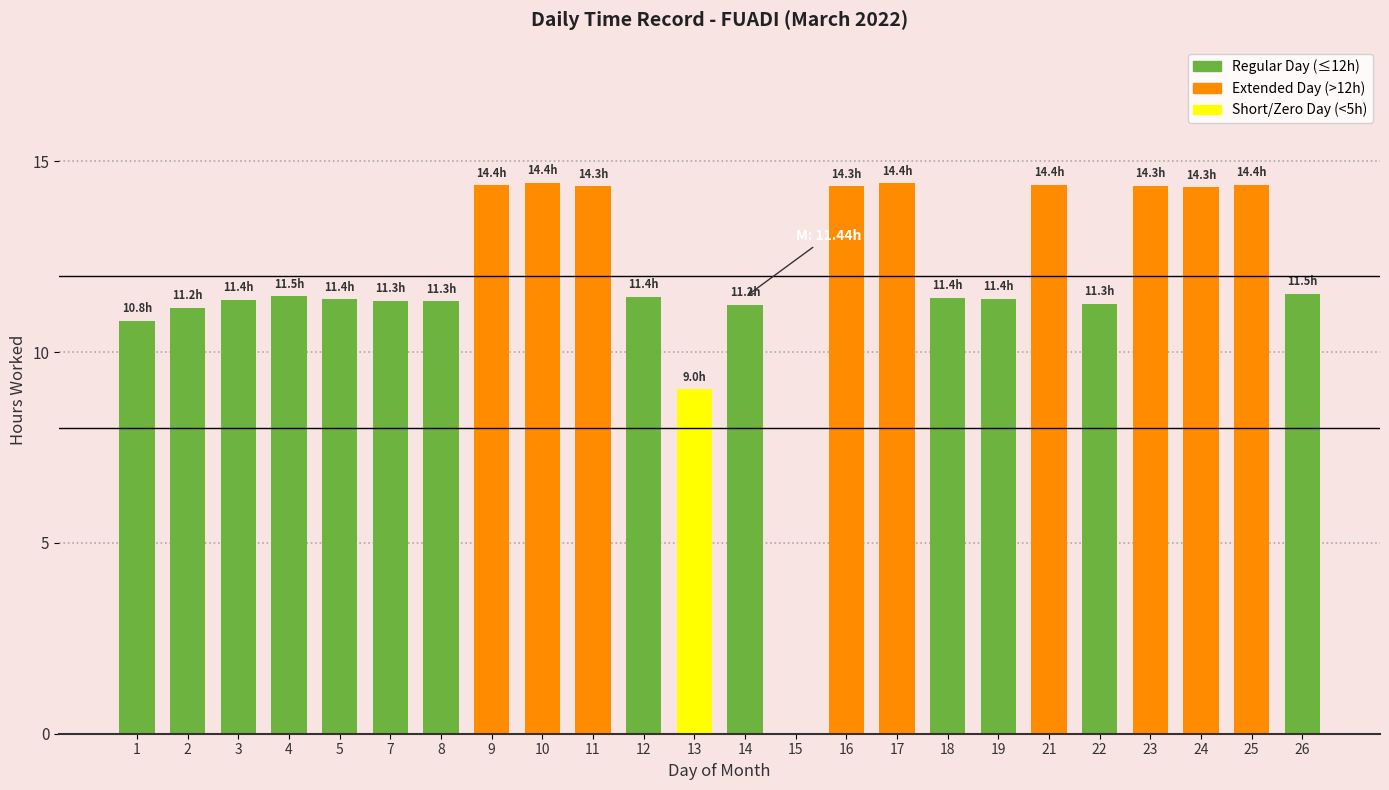

What is the sum of all values?

285.5